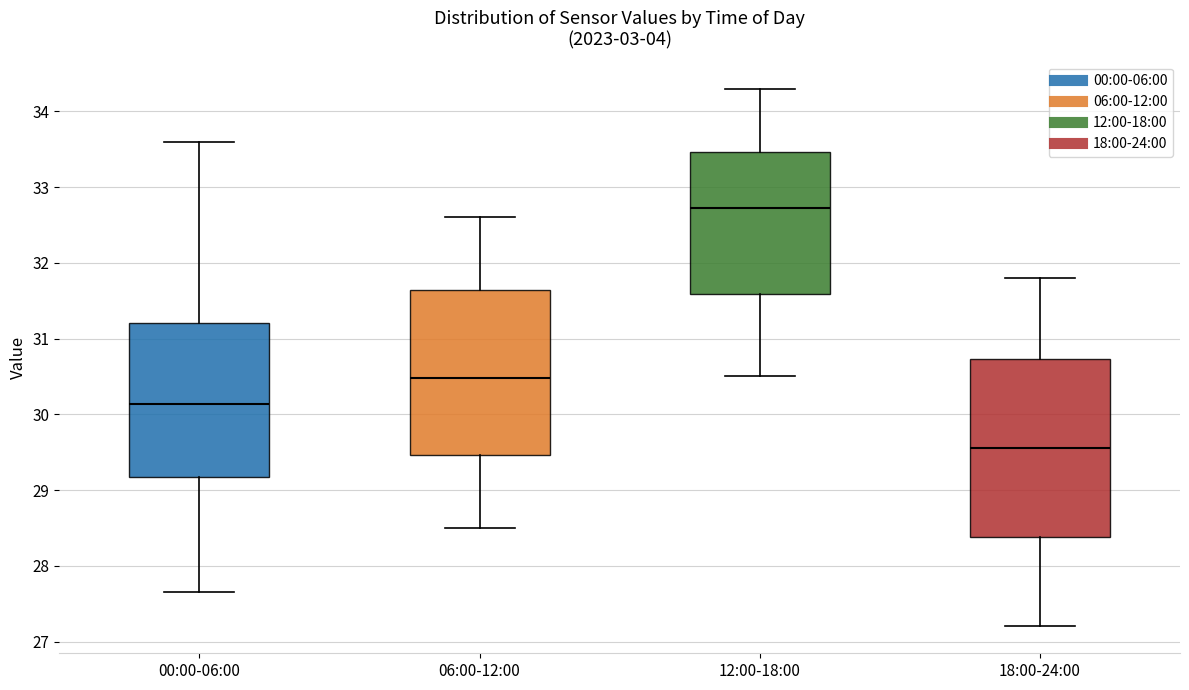

Which box is the tallest, from its lower edge to its upper edge?

18:00-24:00